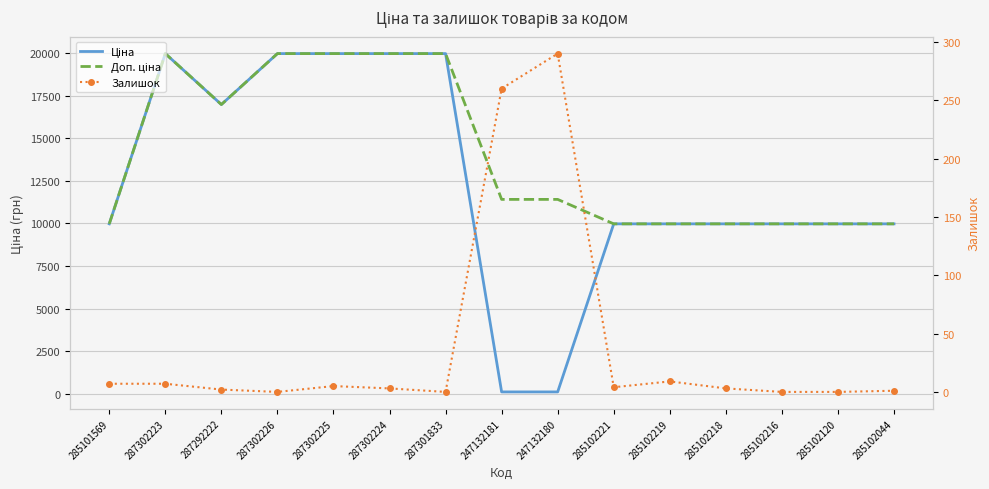

What is the label of the 8th point from the right?

247132181